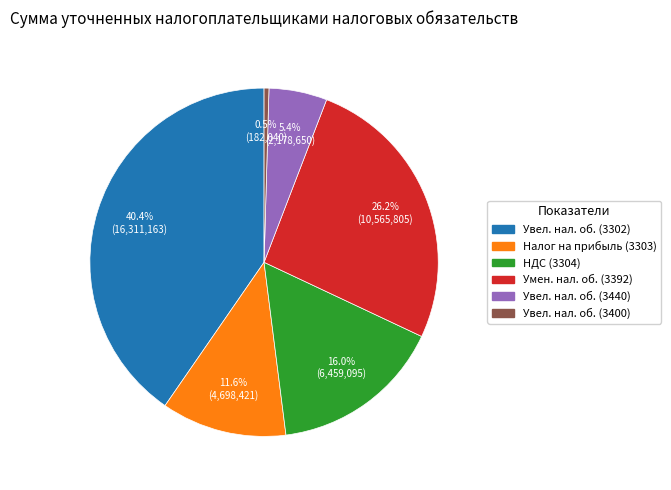

Does any single category account for the majority?

No